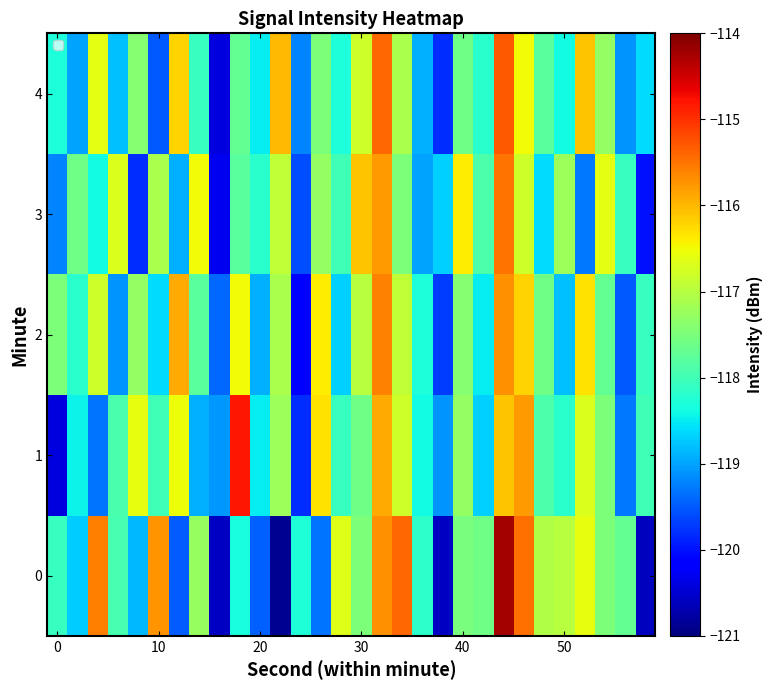

At how many categories does at least one series exceed -120?

30